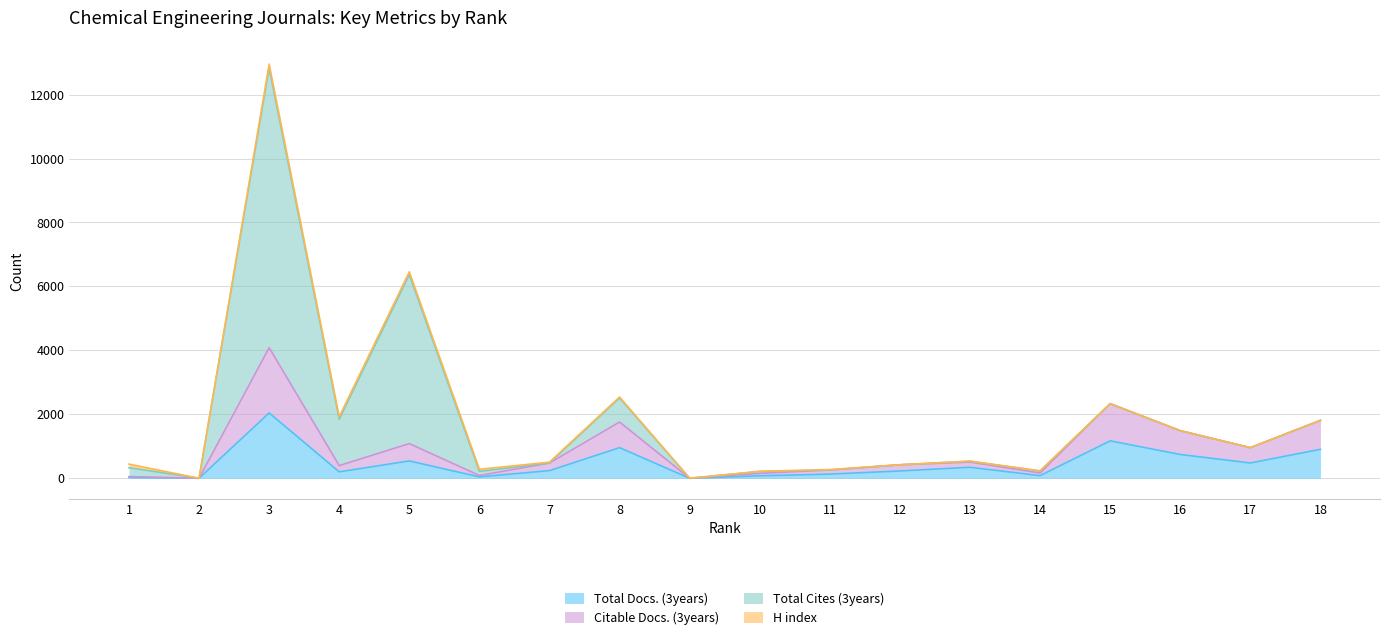

Rank the categories by Citable Docs. (3years) value from lowest to highest.

2, 9, 1, 6, 10, 14, 11, 4, 12, 7, 13, 17, 5, 16, 8, 18, 15, 3